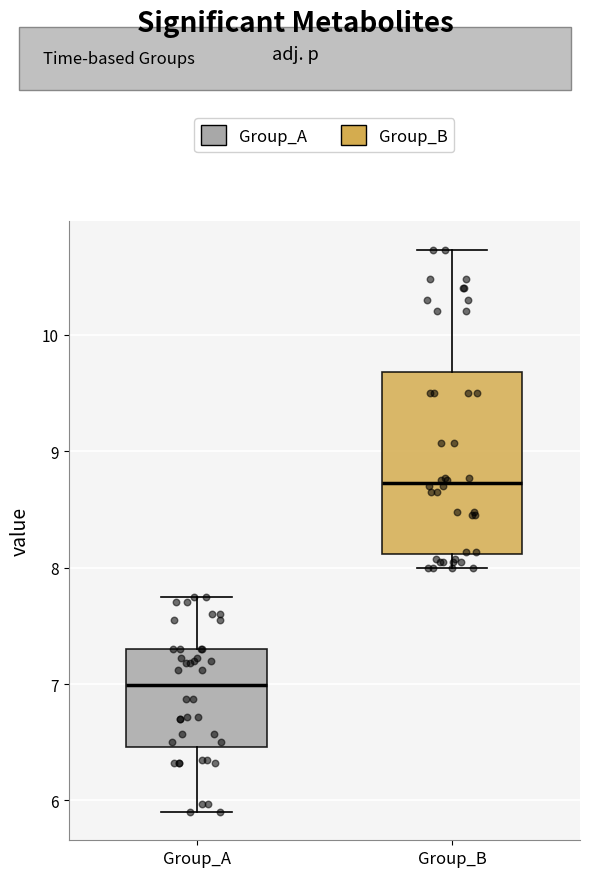

Reading left to right, transcribe this box plot: for each box, give where its median line is, the range the box spans, and where its two whiskers end, as read against the y-axis. The values are not printed on the chart, so give them approximately, as read against the axis.

Group_A: median 7.0, box 6.5 to 7.3, whiskers 5.9 to 7.8
Group_B: median 8.7, box 8.1 to 9.7, whiskers 8.0 to 10.7